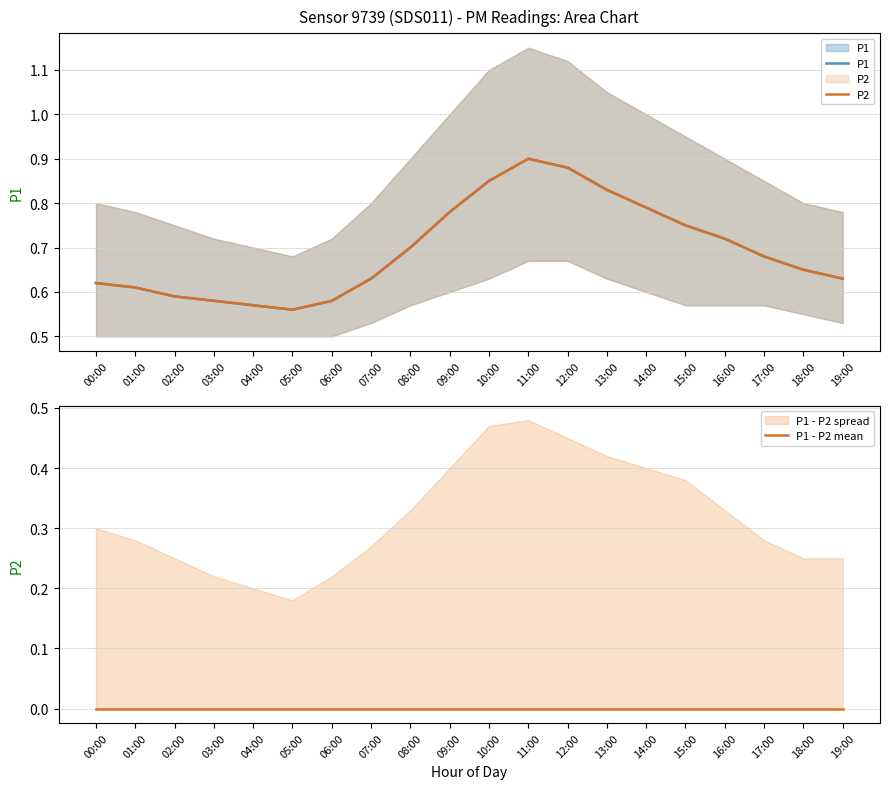

What is the label of the 16th point from the left?

15:00